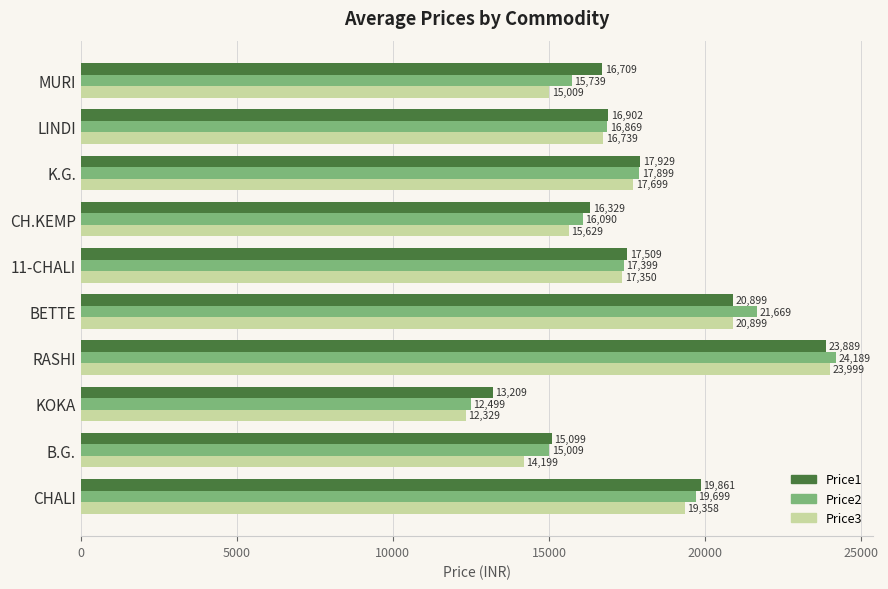

Between KOKA and CH.KEMP, which series saw the biggest shift?

Price2